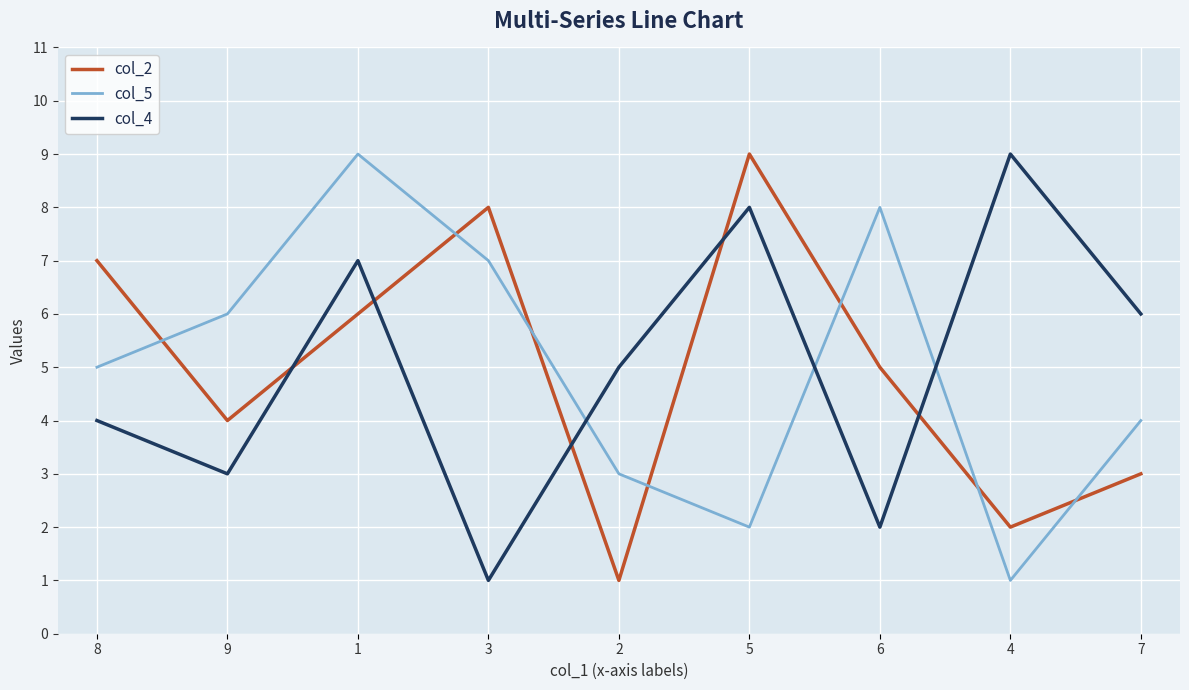

Is it true that col_5 equals 2 at 5?

True